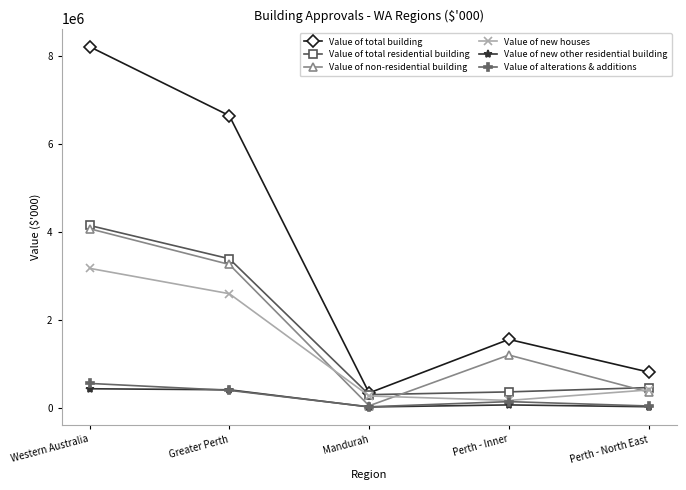

How many interior local valleys does the Value of total residential building series have?

1